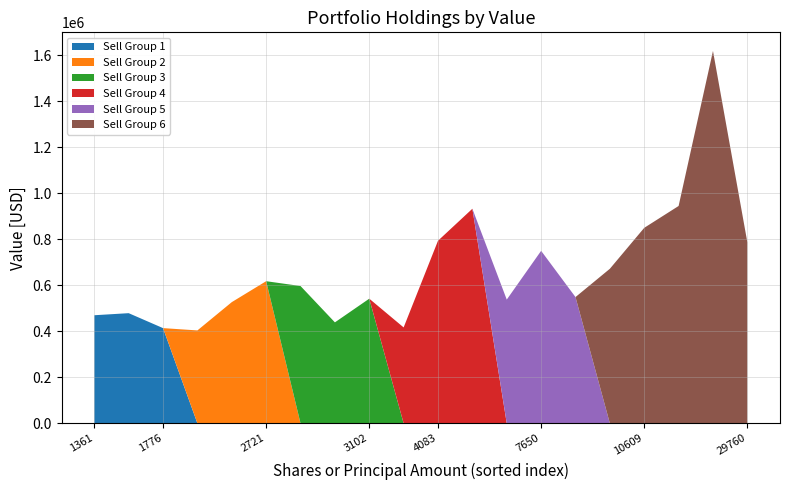

The value of Sell Group 1 at 3102 is -307378. True or false?

False